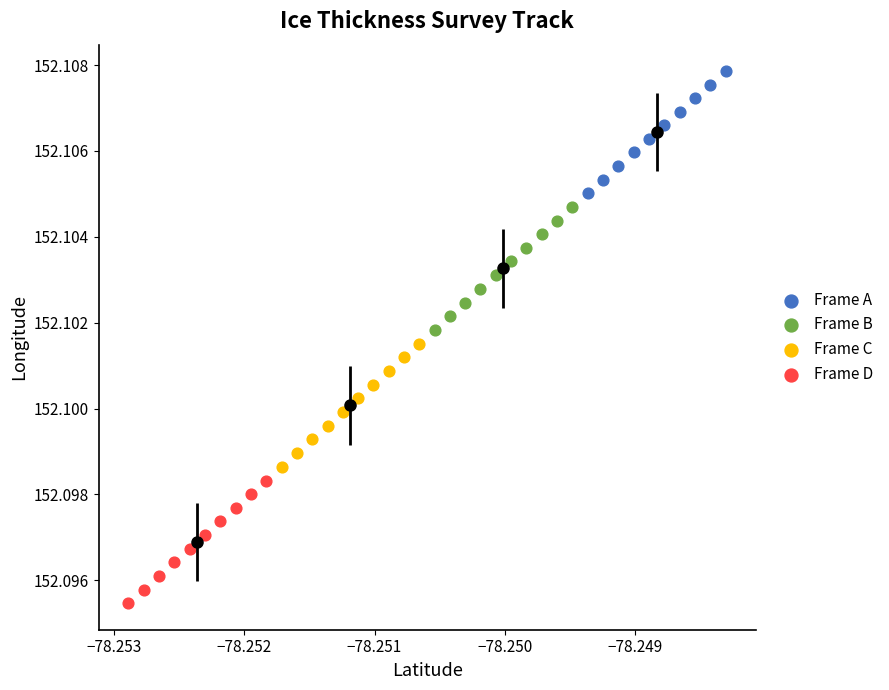

Which series reaches the minimum Y coordinate?

Frame D